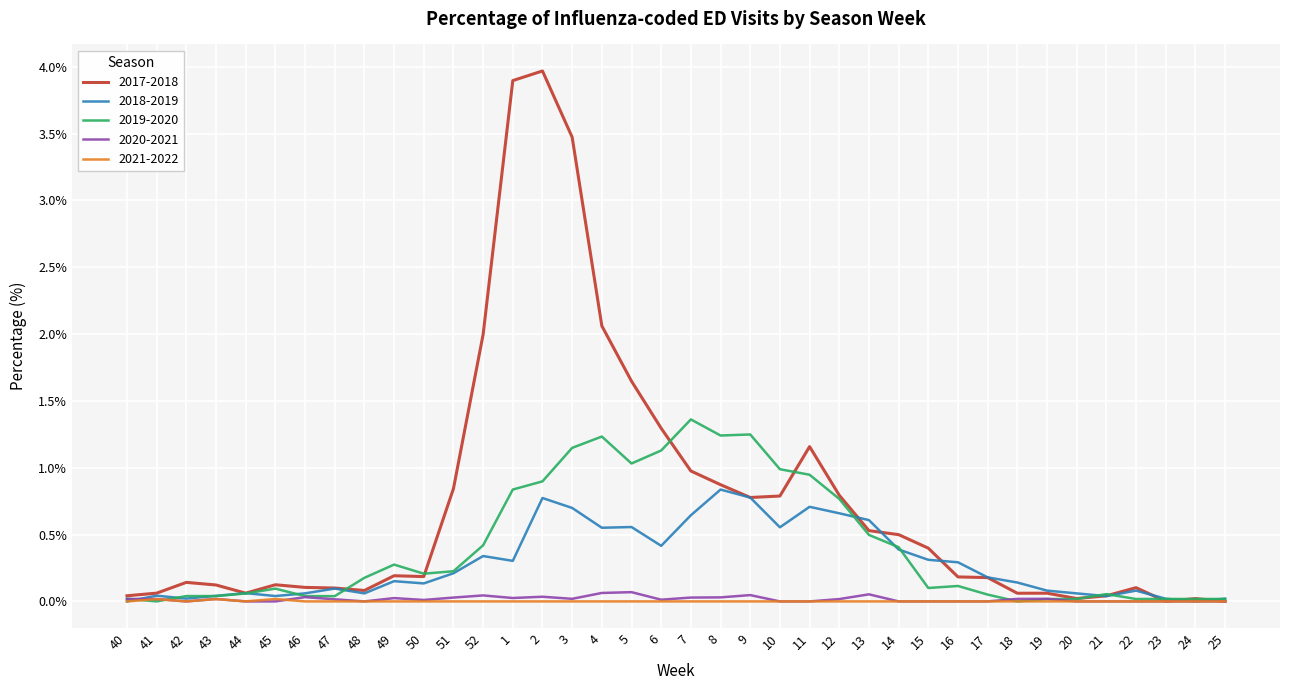

Is it true that 2021-2022 equals 0.0 at 16?

True